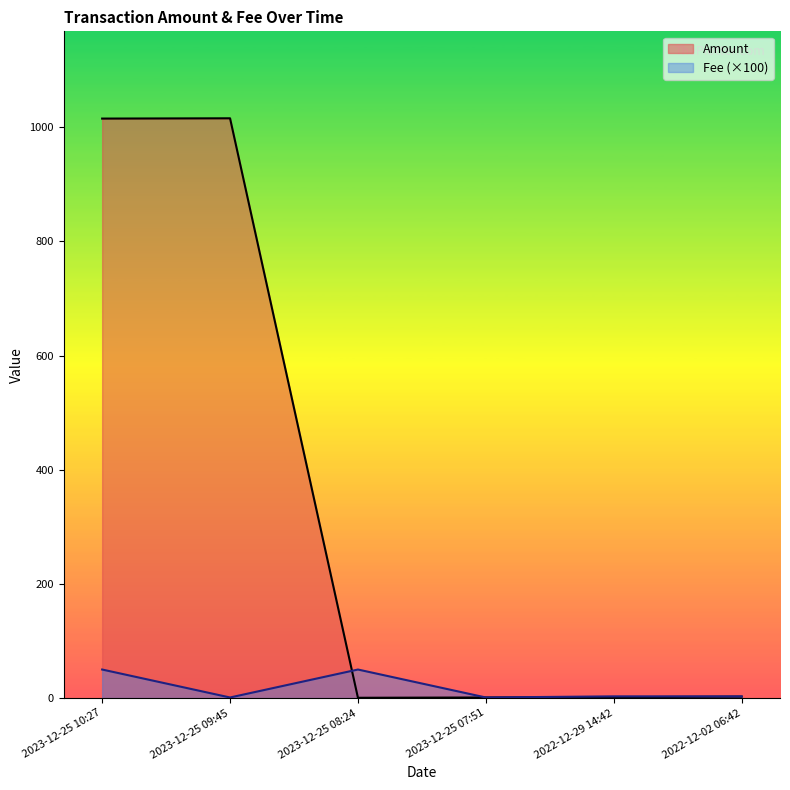

The Fee (×100) series shows 1.6 at 2023-12-25 07:51. True or false?

False